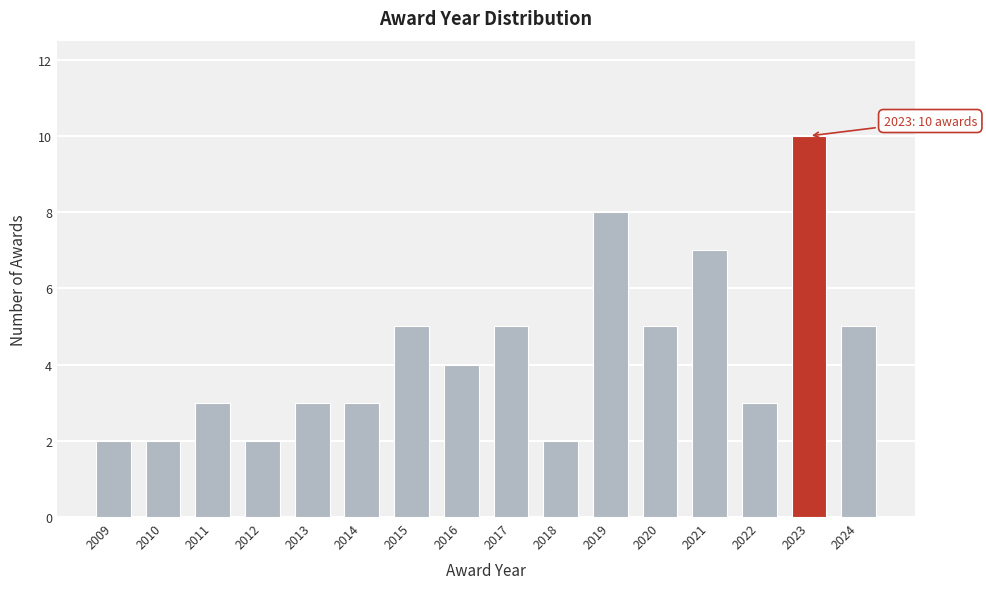

Reading left to right, list all the values displayed in this chart.

2	2	3	2	3	3	5	4	5	2	8	5	7	3	10	5